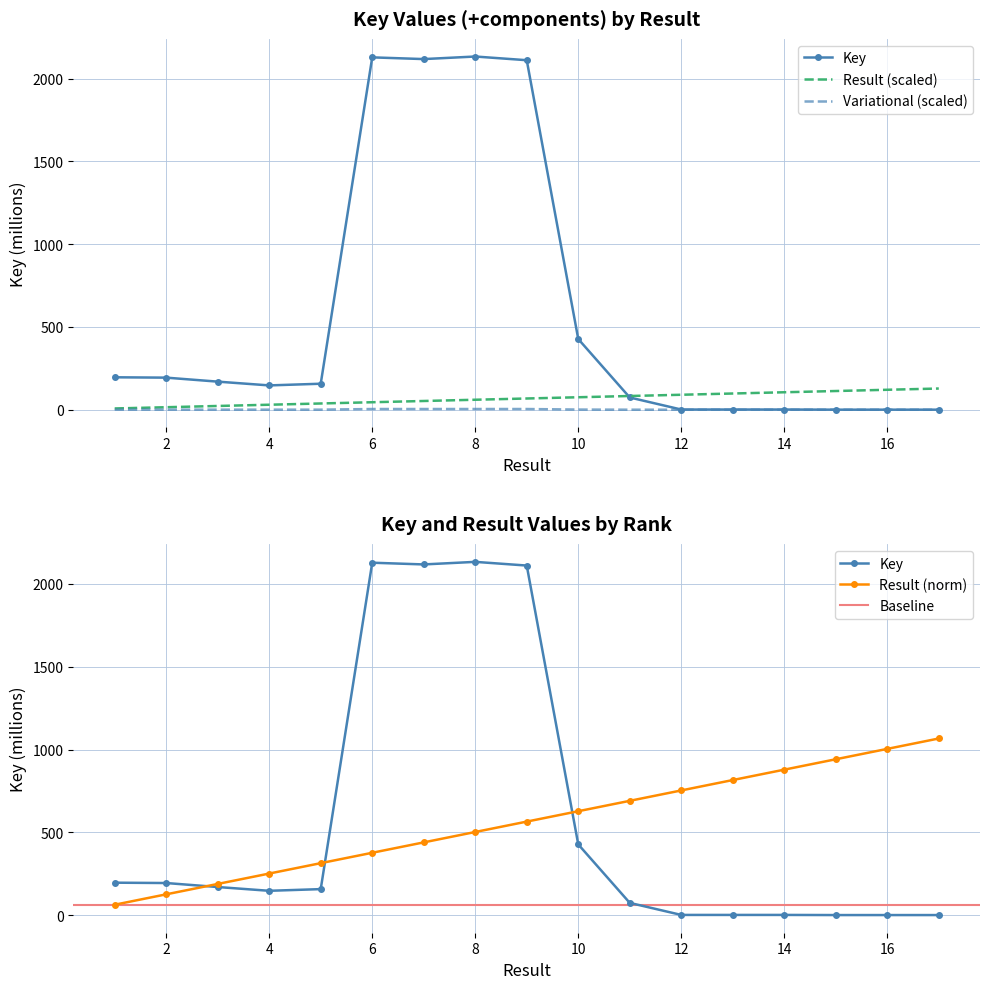

Where does the Result series first go above 564?

9